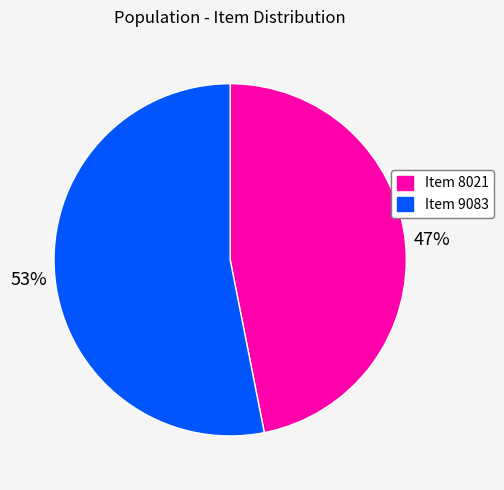

How many segments does this pie chart have?

2